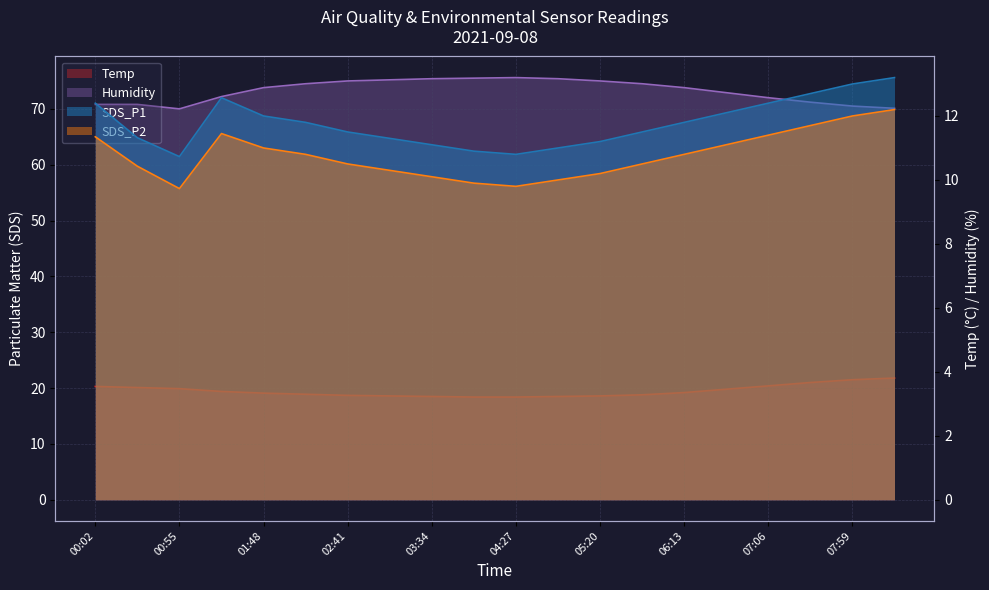

What is the difference between the second highest and minimum values in the Humidity series?

5.5